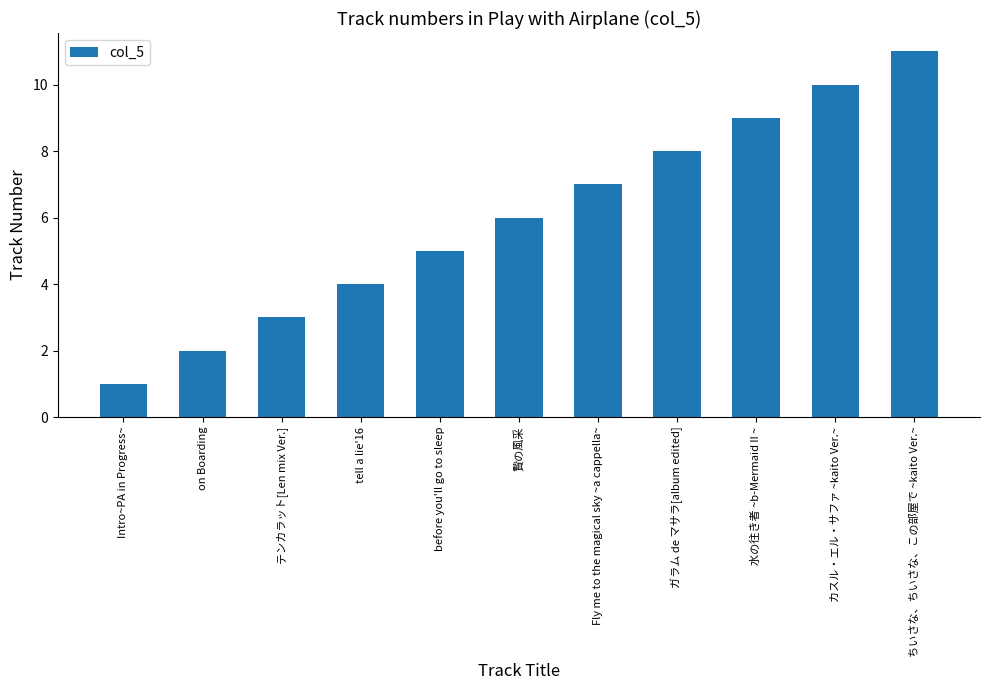

What position from the right is 水の往き者 ~b-MermaidⅡ~?

3